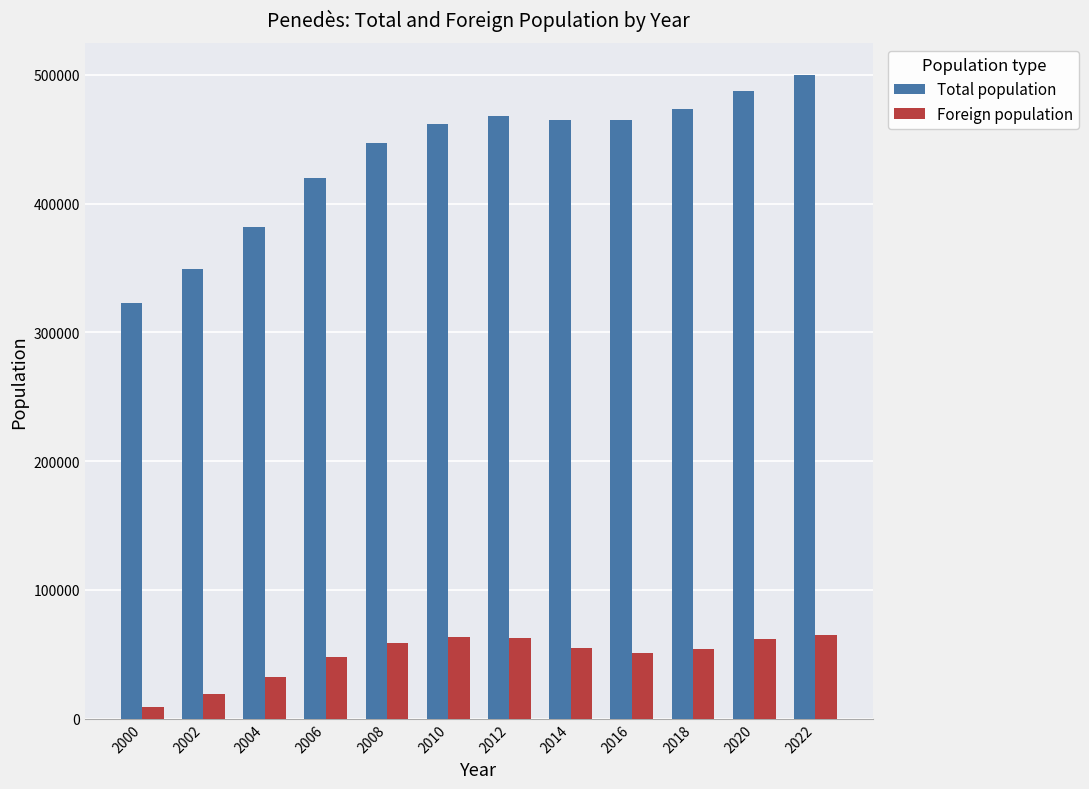

What is the value of the Foreign population bar at the 1st from the left?

9461